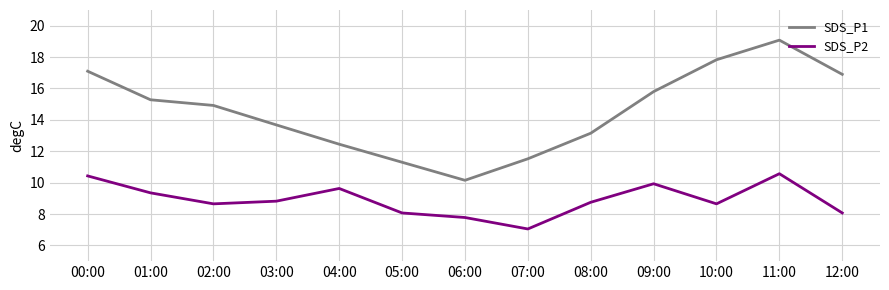

True or false: SDS_P1 and SDS_P2 cross at least once.

False